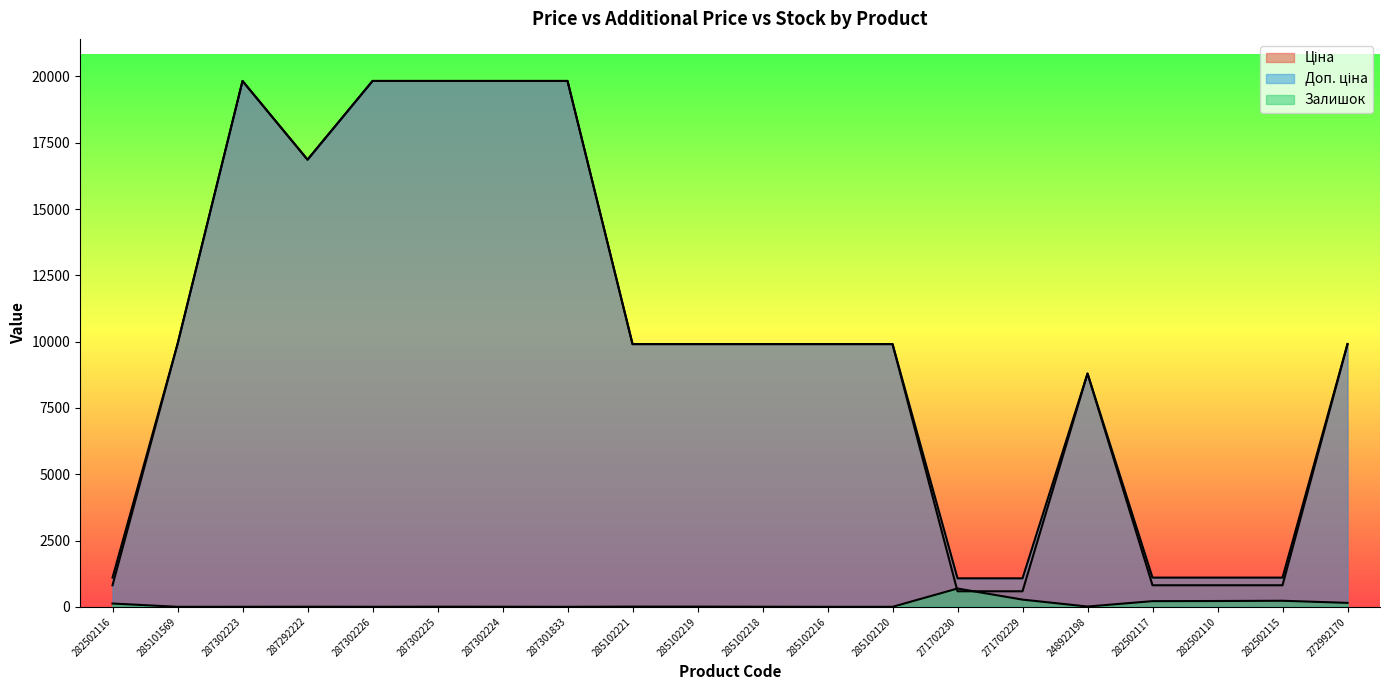

What is the difference between the maximum and second lowest values in the Залишок series?

690.0